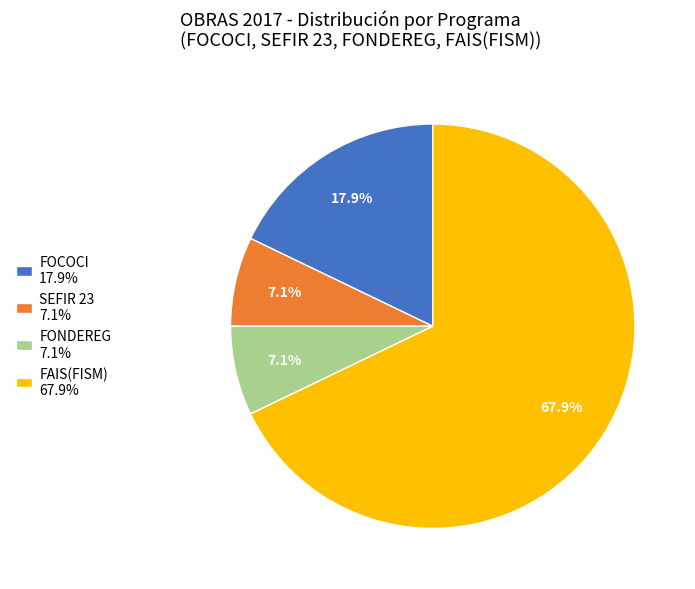

Which category has the biggest portion of the pie?

FAIS(FISM) 67.9%